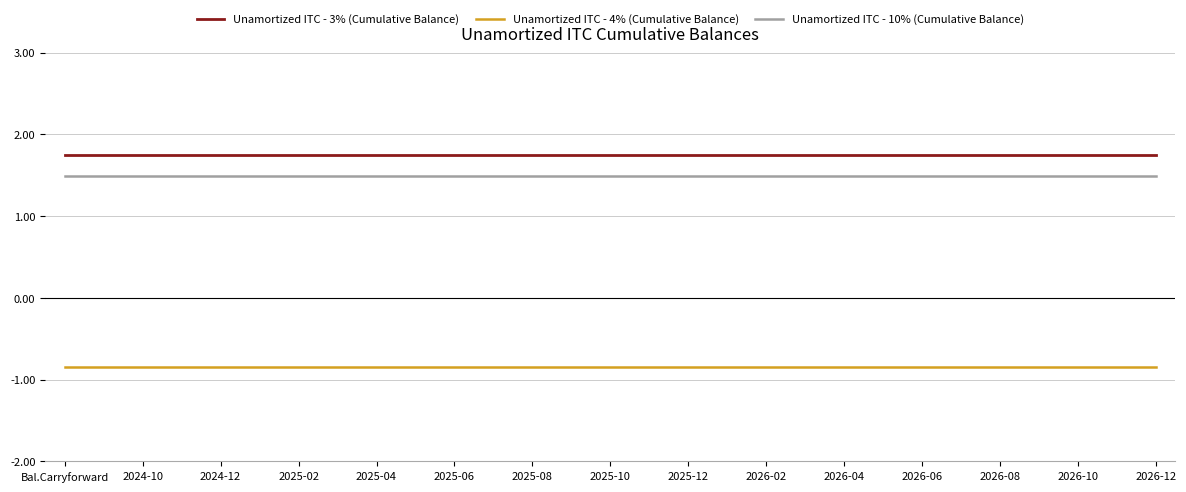

True or false: Unamortized ITC - 4% (Cumulative Balance) and Unamortized ITC - 10% (Cumulative Balance) cross at least once.

False